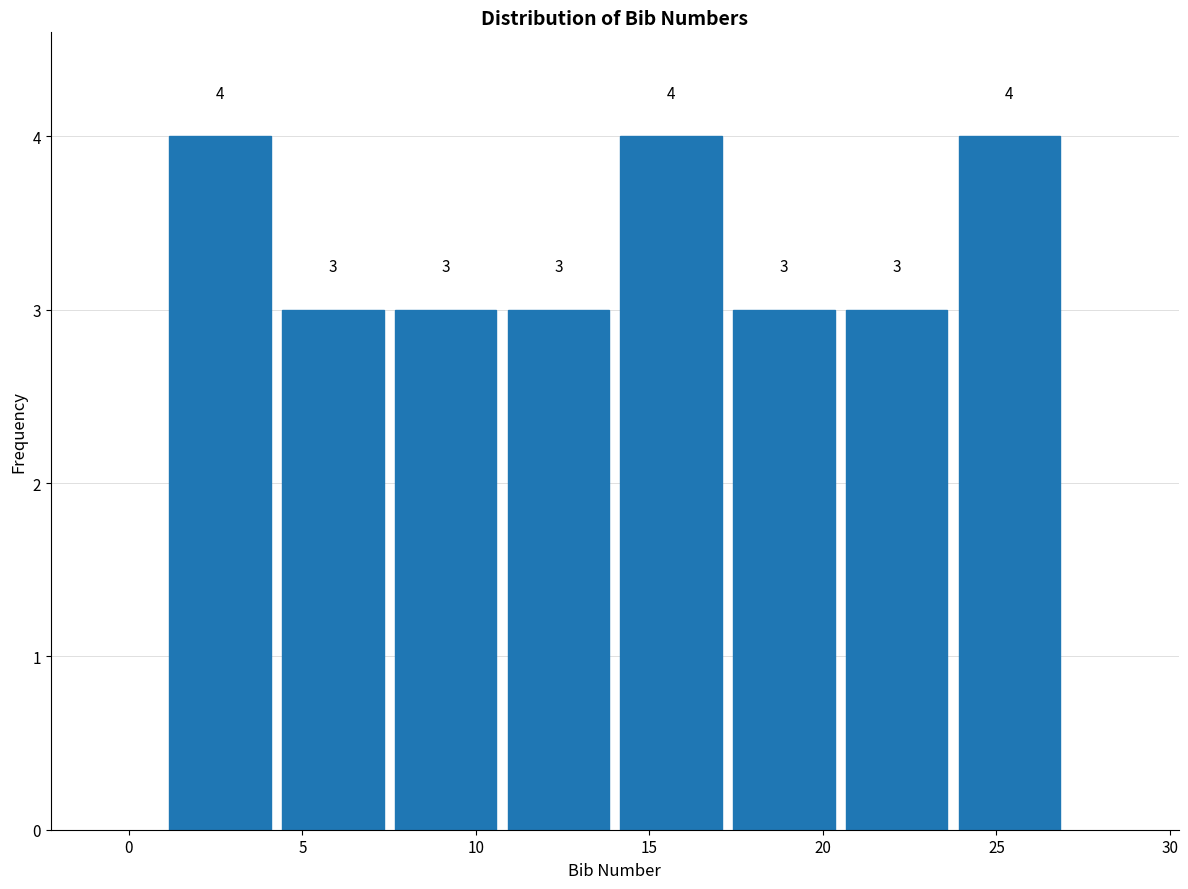

Reading left to right, list every bar in this chart as the range it spans on the x-axis followed by its height. The bar edges are not printed on the chart, so give them approximately, as read against the axis.

1.00 to 4.25: 4
4.25 to 7.50: 3
7.50 to 10.75: 3
10.75 to 14.00: 3
14.00 to 17.25: 4
17.25 to 20.50: 3
20.50 to 23.75: 3
23.75 to 27.00: 4